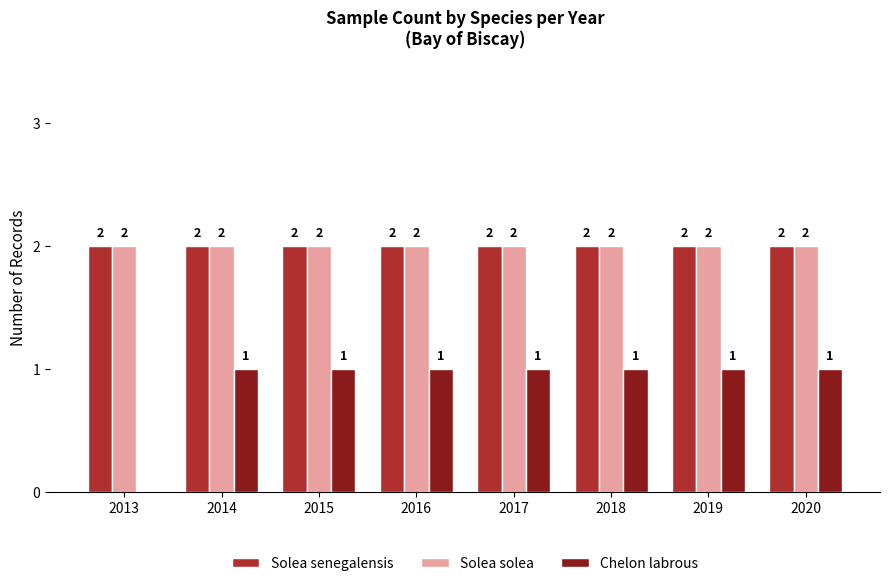

Reading left to right, what are all the values shown in this chart?

Solea senegalensis: 2	2	2	2	2	2	2	2
Solea solea: 2	2	2	2	2	2	2	2
Chelon labrous: 0	1	1	1	1	1	1	1